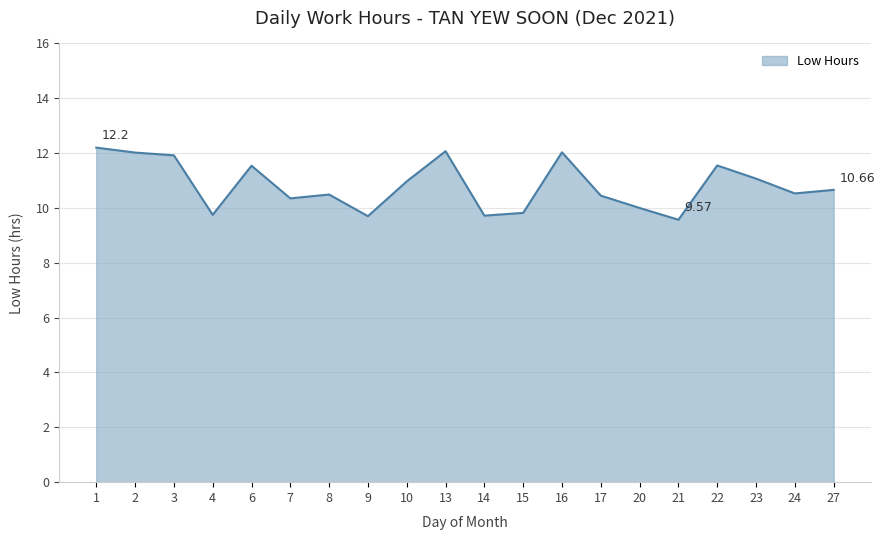

What is the difference between the values at 3 and 22?

0.4